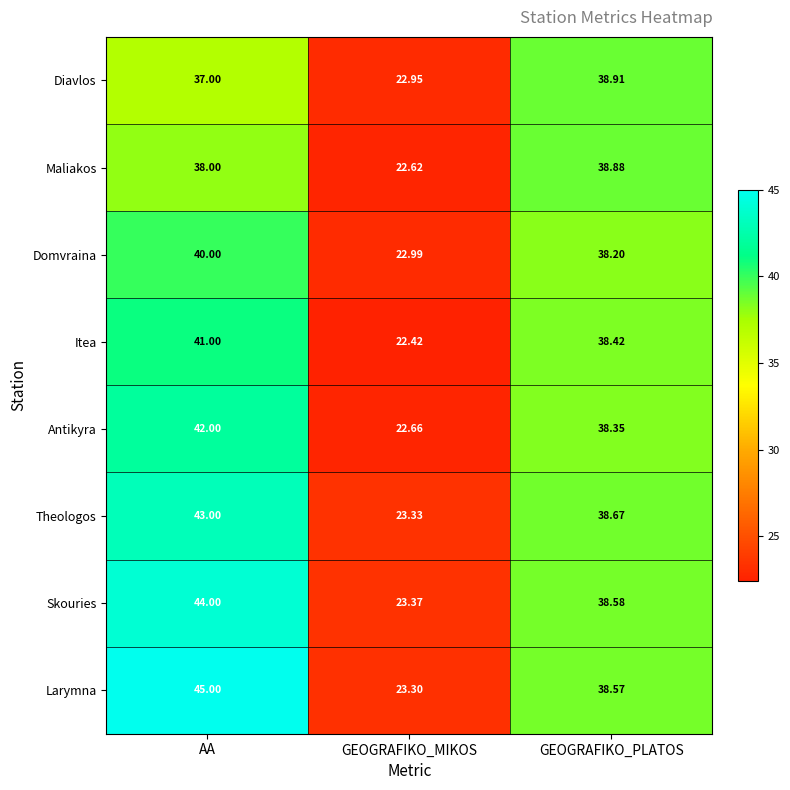

Where does the Theologos series first go above 38?

AA